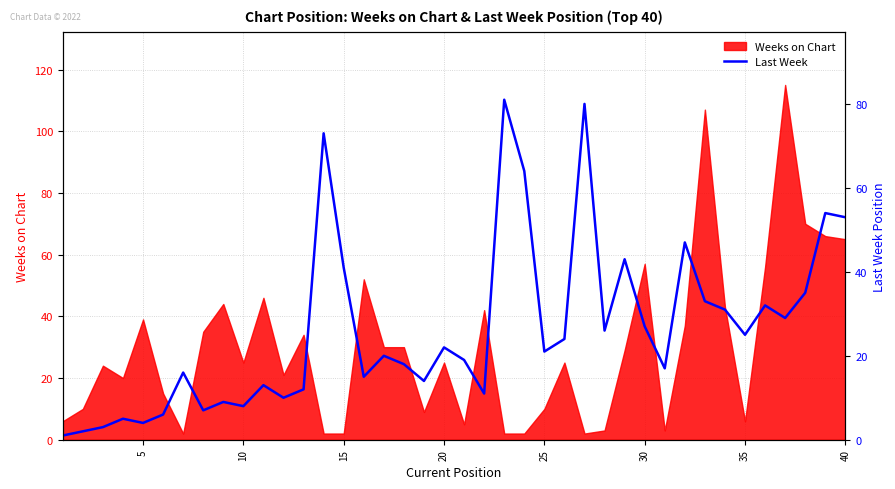

The Weeks on Chart series shows 86 at 30. True or false?

False